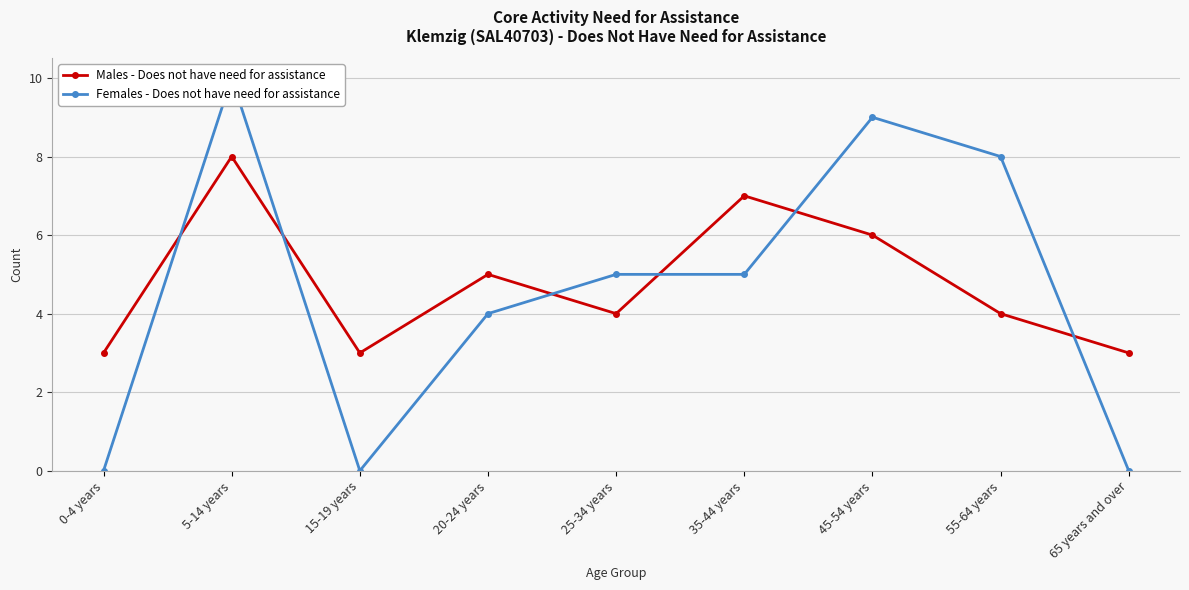

Between which two adjacent categories do Males - Does not have need for assistance and Females - Does not have need for assistance first intersect?

0-4 years and 5-14 years